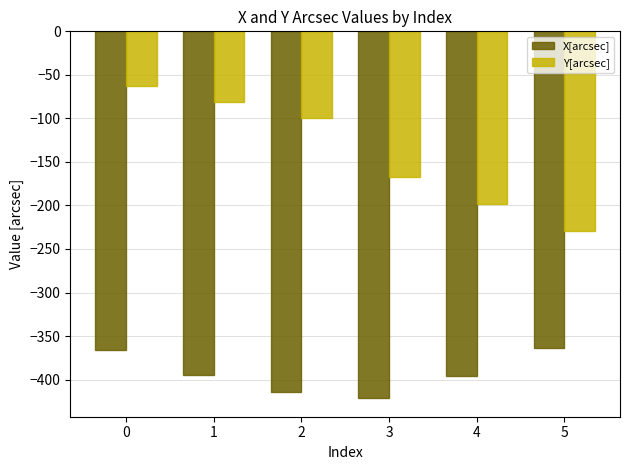

What is the minimum value for X[arcsec]?

-421.6